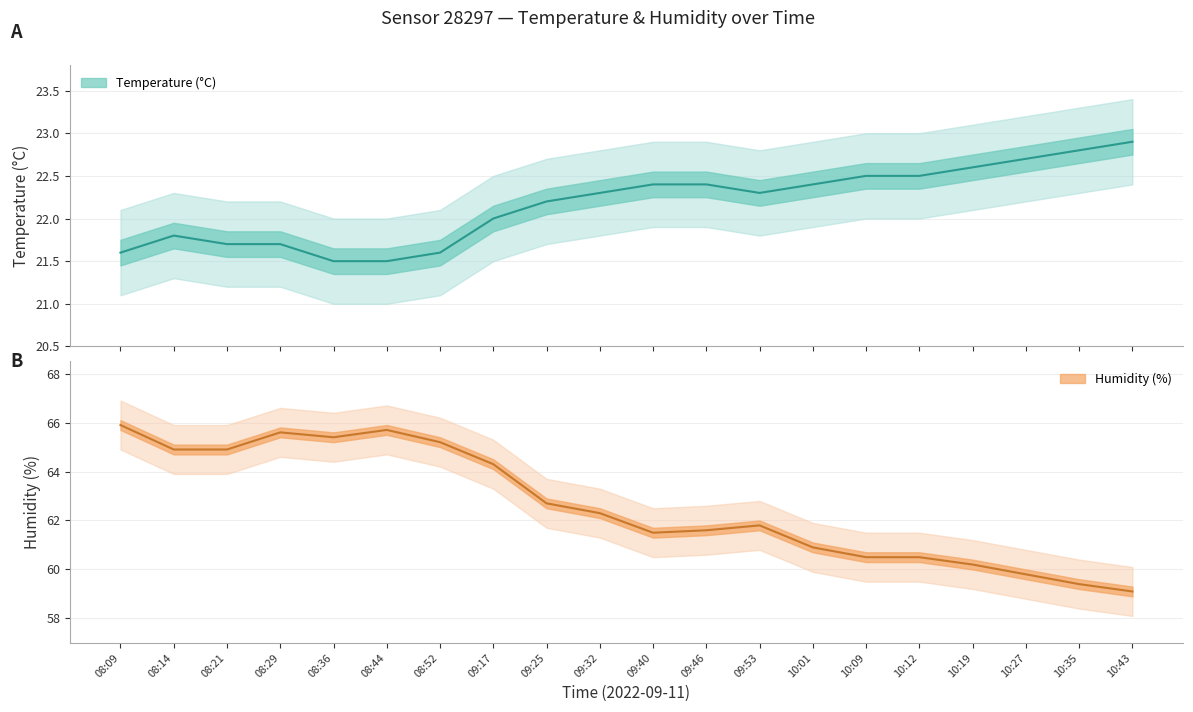

Reading left to right, transcribe all the data shown in this chart.

Temperature (°C): 08:09=21.6	08:14=21.8	08:21=21.7	08:29=21.7	08:36=21.5	08:44=21.5	08:52=21.6	09:17=22.0	09:25=22.2	09:32=22.3	09:40=22.4	09:46=22.4	09:53=22.3	10:01=22.4	10:09=22.5	10:12=22.5	10:19=22.6	10:27=22.7	10:35=22.8	10:43=22.9
Humidity (%): 08:09=65.9	08:14=64.9	08:21=64.9	08:29=65.6	08:36=65.4	08:44=65.7	08:52=65.2	09:17=64.3	09:25=62.7	09:32=62.3	09:40=61.5	09:46=61.6	09:53=61.8	10:01=60.9	10:09=60.5	10:12=60.5	10:19=60.2	10:27=59.8	10:35=59.4	10:43=59.1